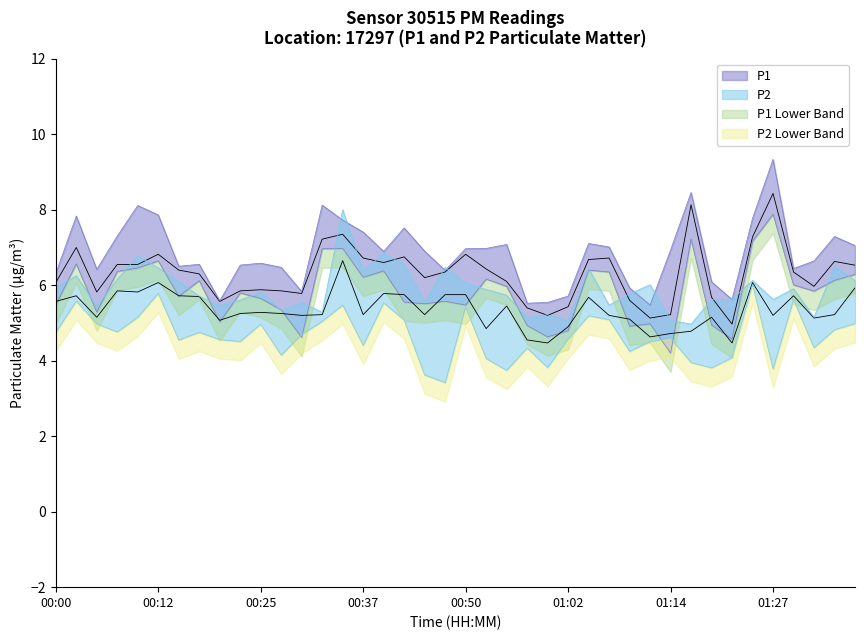

True or false: P1 and P2 cross at least once.

False